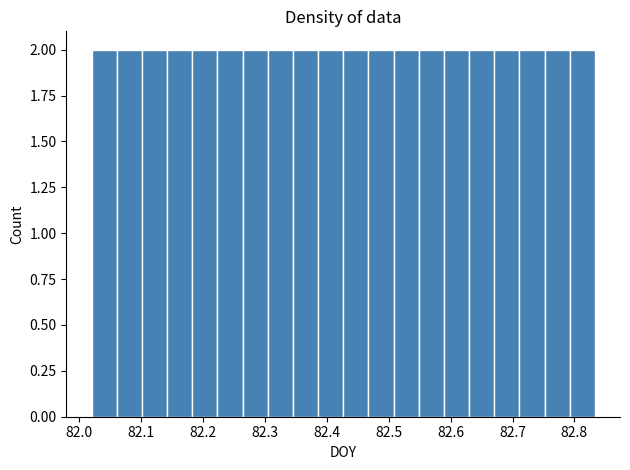

Reading left to right, transcribe this chart: for each bar, give the range it covers on the x-axis and its height. Neither the bar edges nor the heights are printed on the chart, so give them approximately, as read against the axes.

82.02 to 82.06: 2
82.06 to 82.10: 2
82.10 to 82.14: 2
82.14 to 82.18: 2
82.18 to 82.22: 2
82.22 to 82.26: 2
82.26 to 82.30: 2
82.30 to 82.35: 2
82.35 to 82.39: 2
82.39 to 82.43: 2
82.43 to 82.47: 2
82.47 to 82.51: 2
82.51 to 82.55: 2
82.55 to 82.59: 2
82.59 to 82.63: 2
82.63 to 82.67: 2
82.67 to 82.71: 2
82.71 to 82.75: 2
82.75 to 82.79: 2
82.79 to 82.83: 2